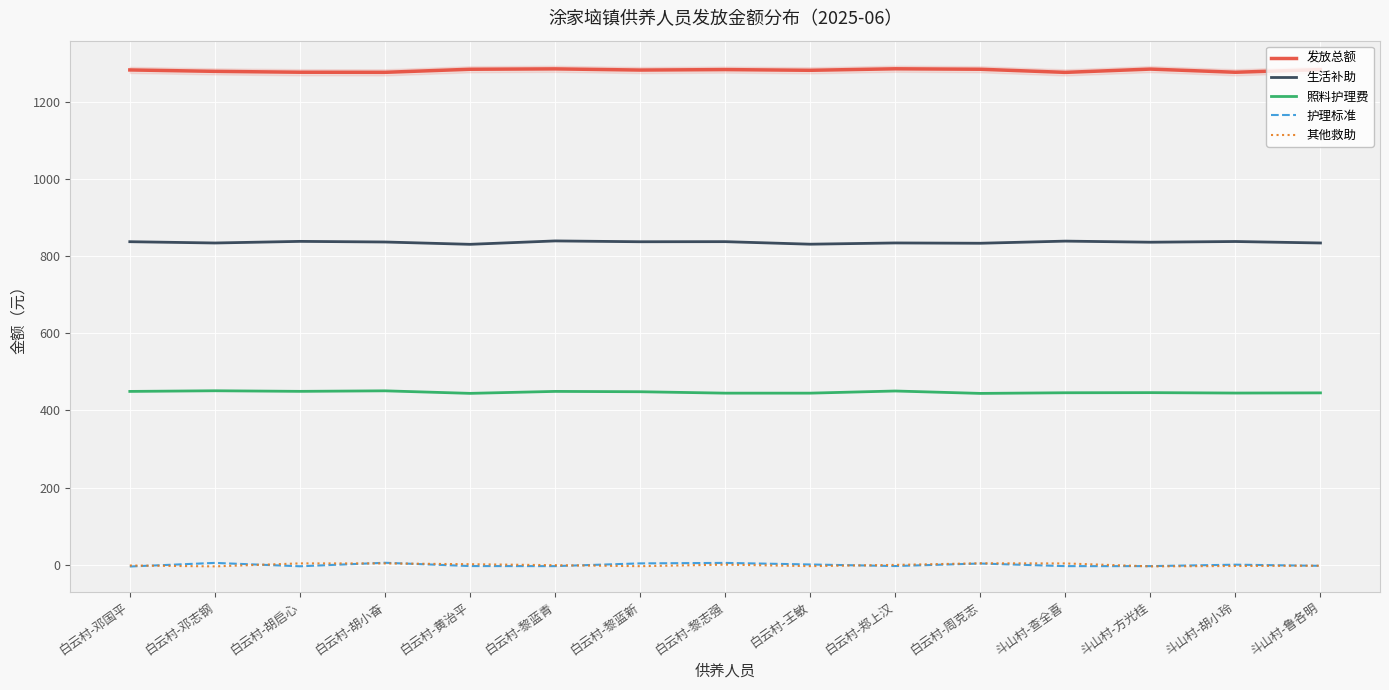

How many lines are shown in the chart?

5